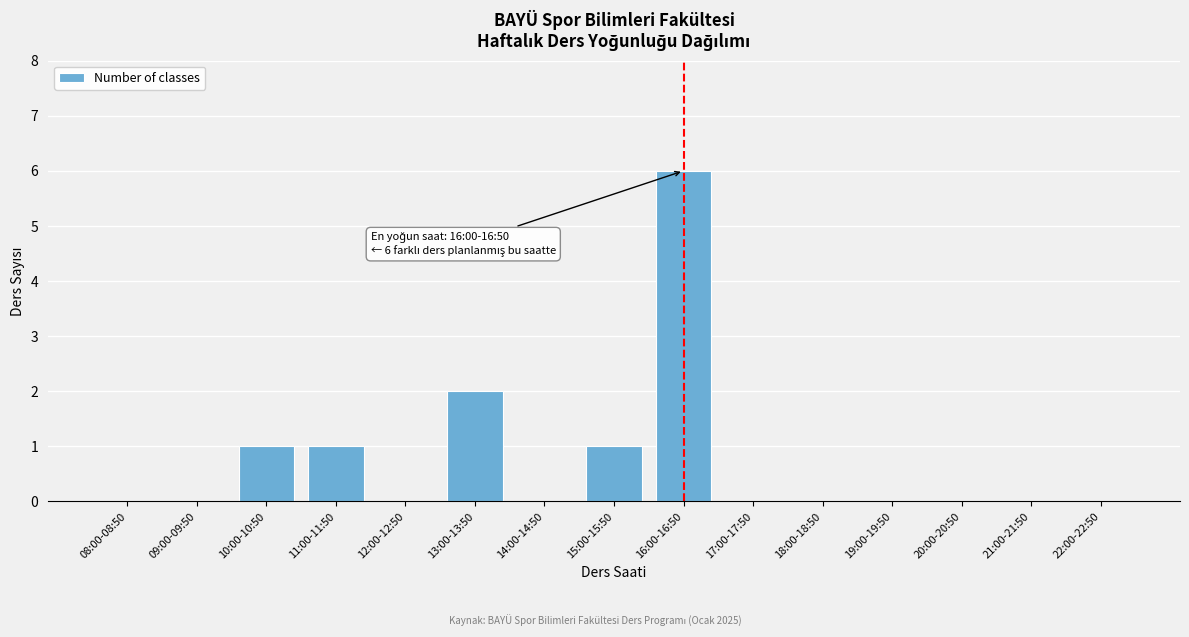

Reading left to right, extract all data points from this chart.

08:00-08:50=0	09:00-09:50=0	10:00-10:50=1	11:00-11:50=1	12:00-12:50=0	13:00-13:50=2	14:00-14:50=0	15:00-15:50=1	16:00-16:50=6	17:00-17:50=0	18:00-18:50=0	19:00-19:50=0	20:00-20:50=0	21:00-21:50=0	22:00-22:50=0